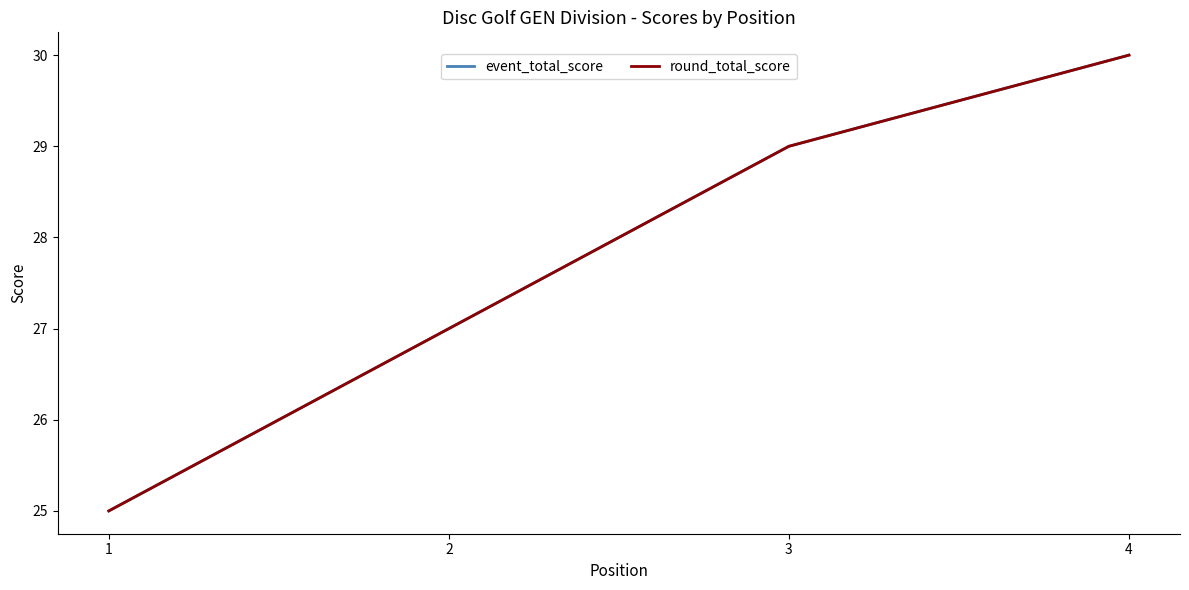

Does the chart have visible grid lines?

No